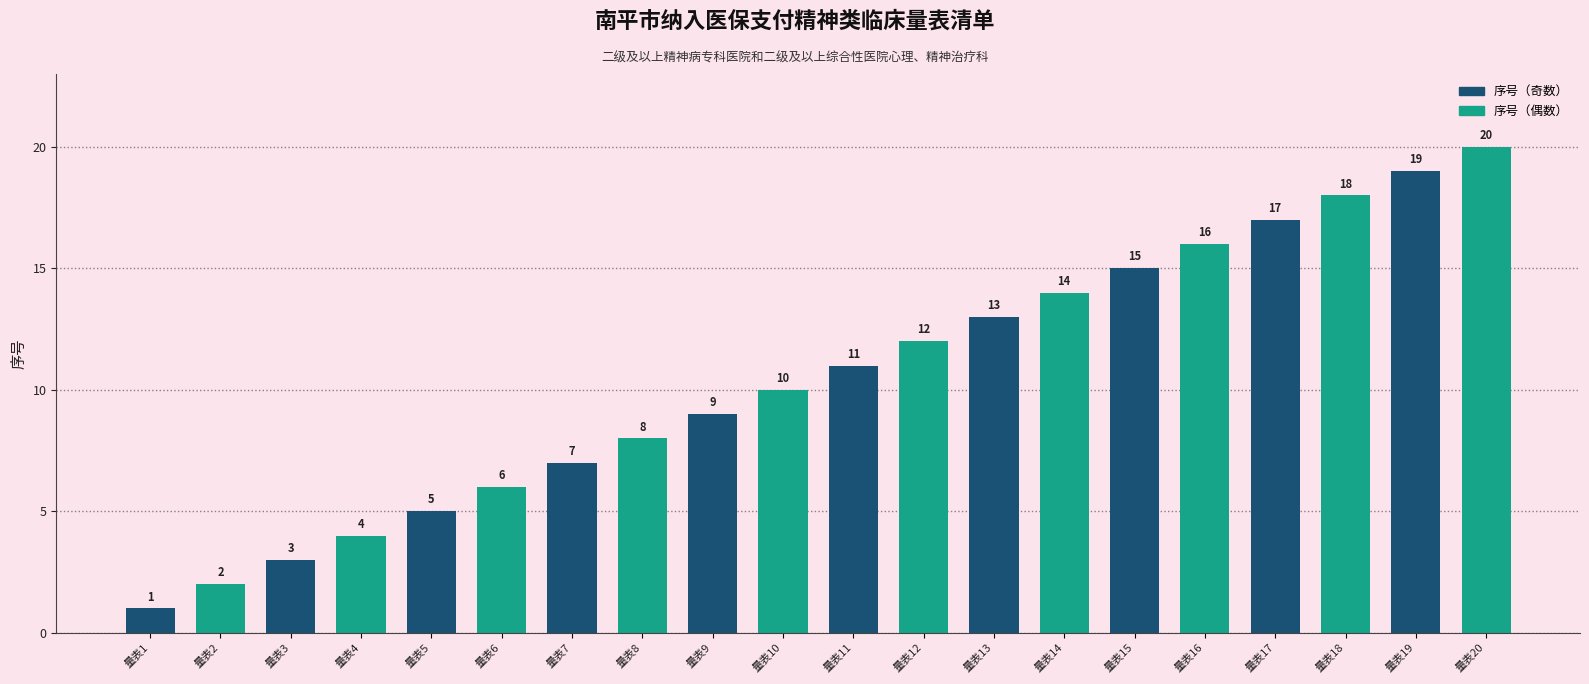

How many data points does each series have?

20